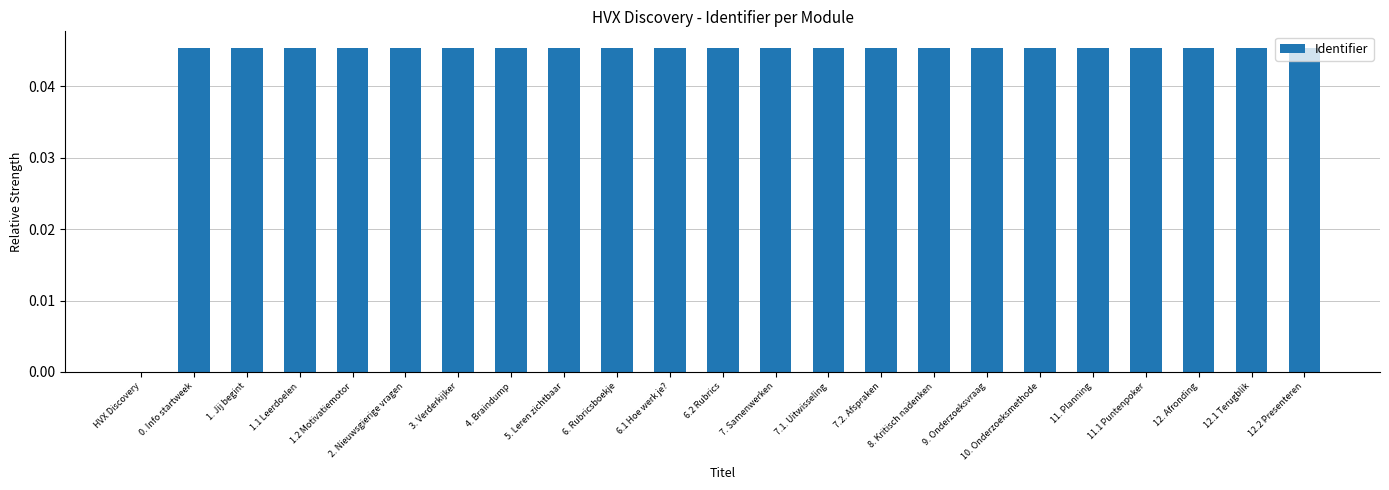

The chart shows a value of 0.0 at 12.2 Presenteren. True or false?

True